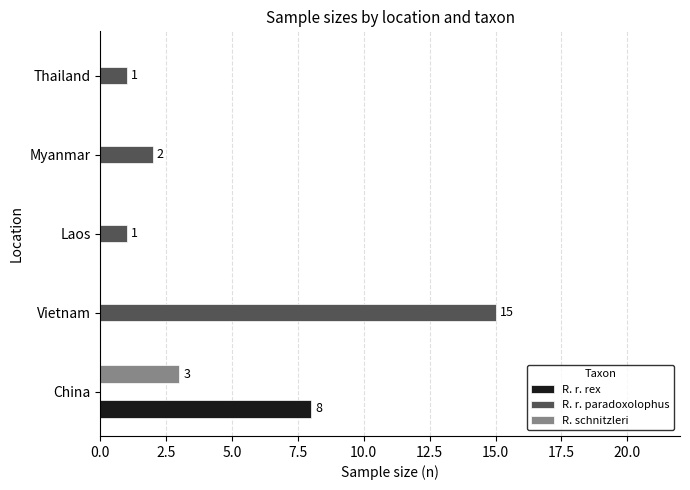

The value of R. r. rex at Myanmar is 4. True or false?

False